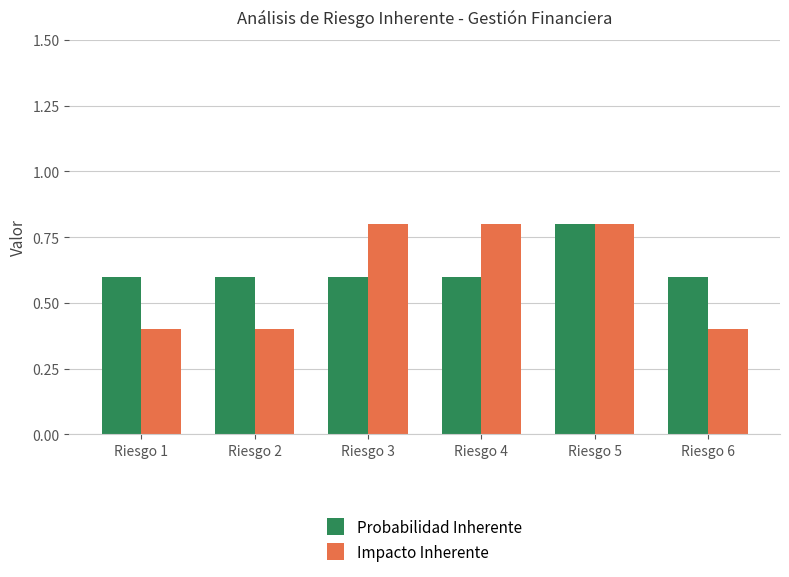

How many bars are there in each group?

2